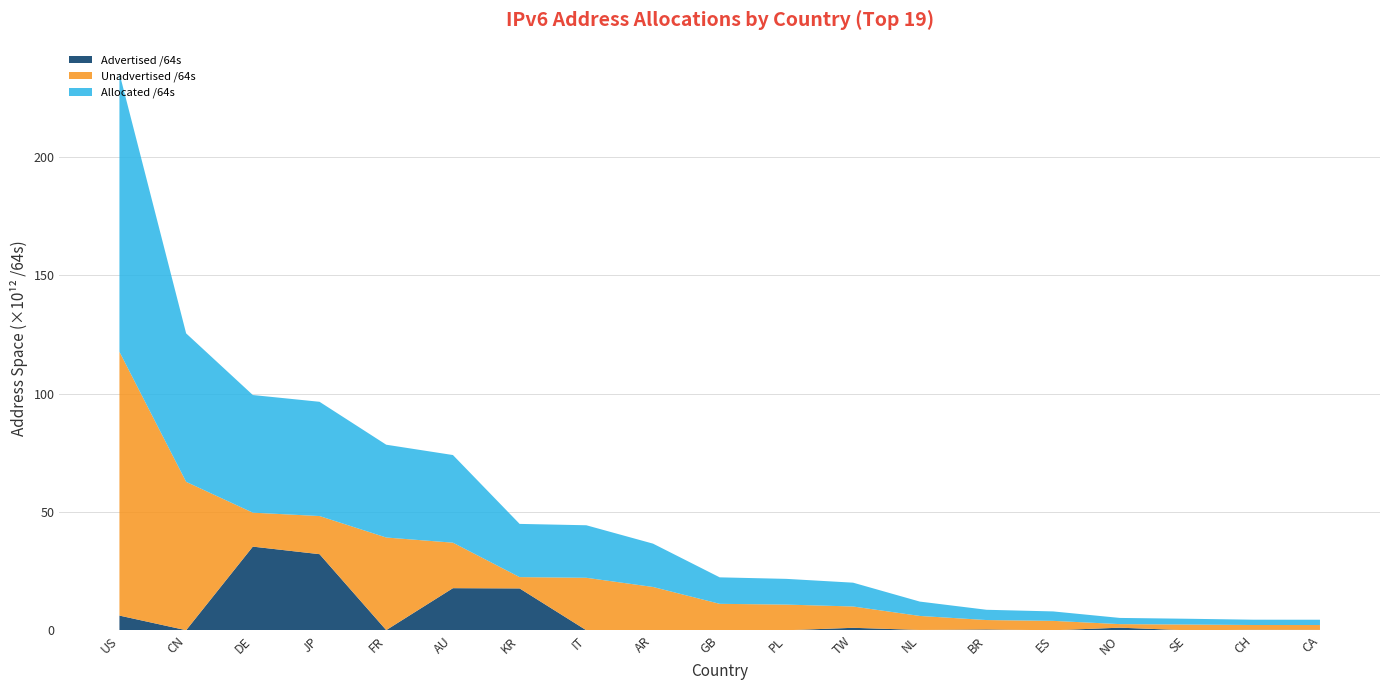

Is it true that Advertised /64s equals 57.8 at DE?

False